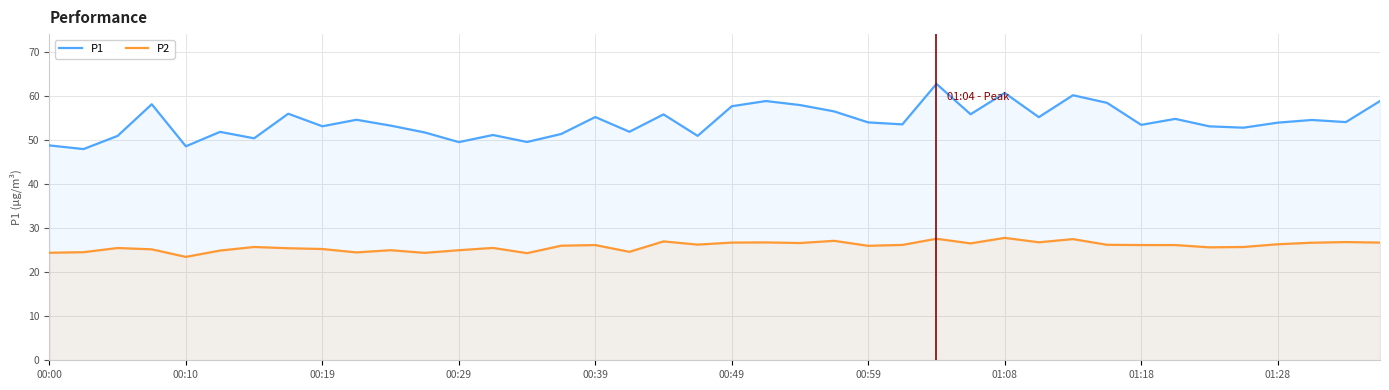

Does the chart display data point markers on the line(s)?

No